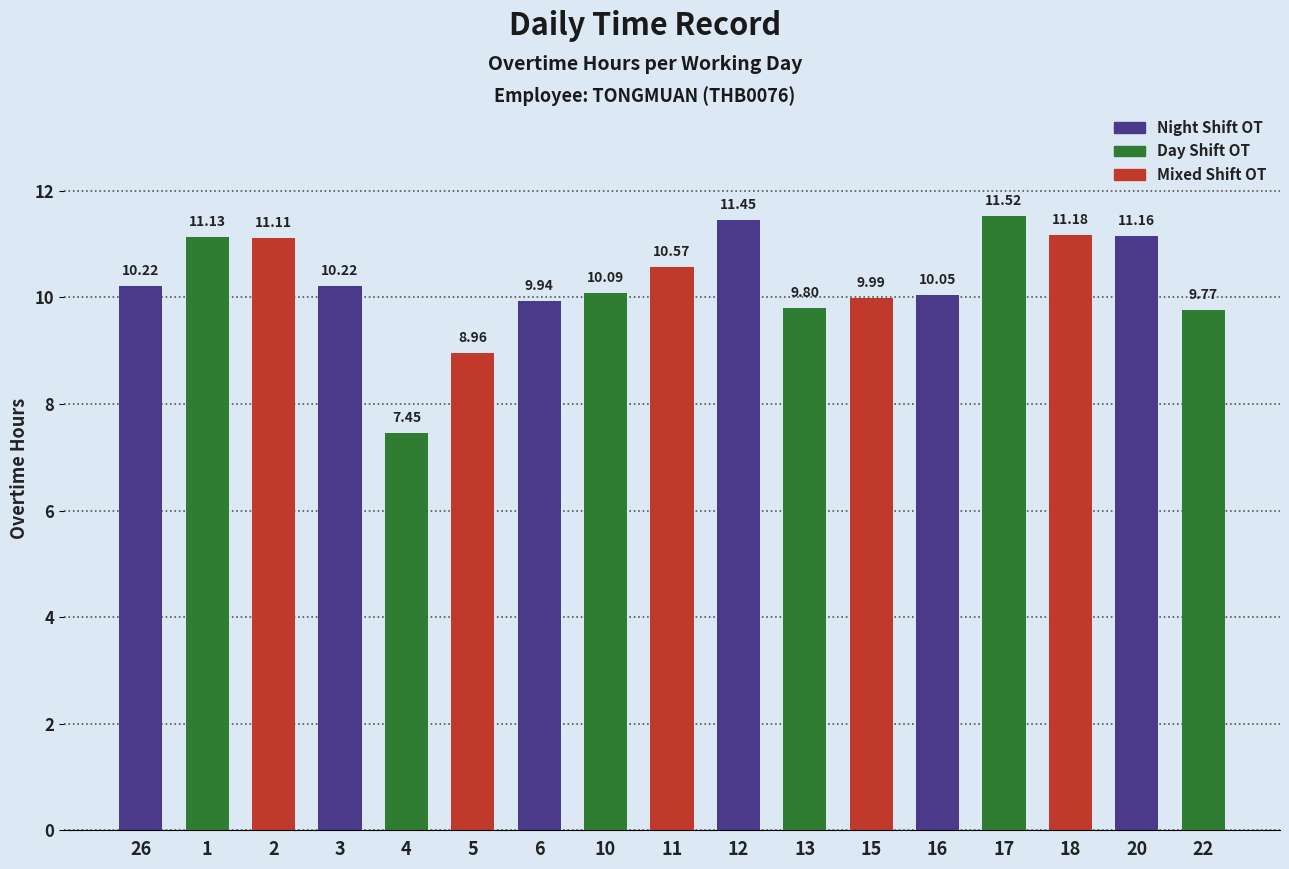

Between 3 and 13, which is larger?

3